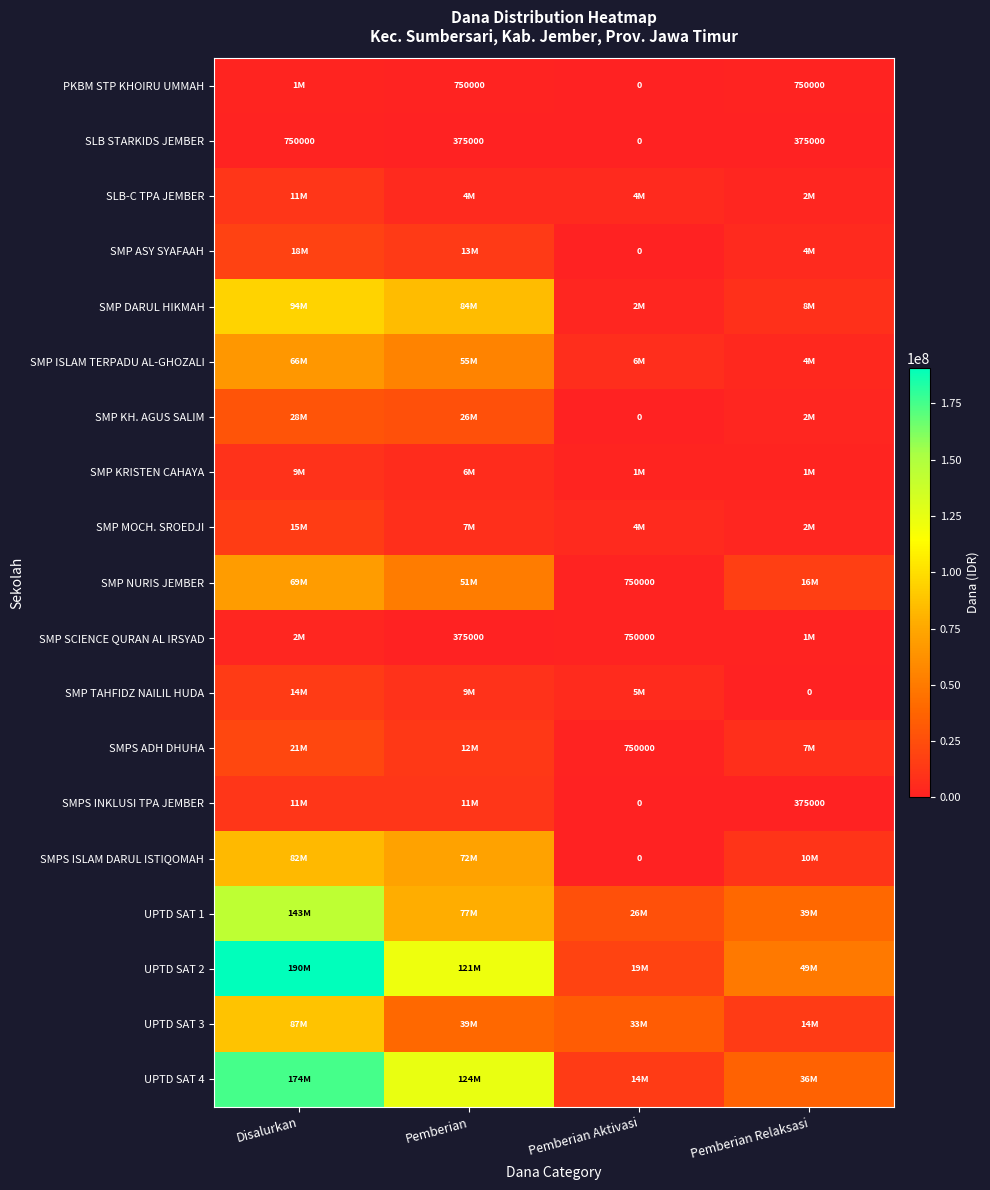

What is the average value of the SLB STARKIDS JEMBER series?

375000